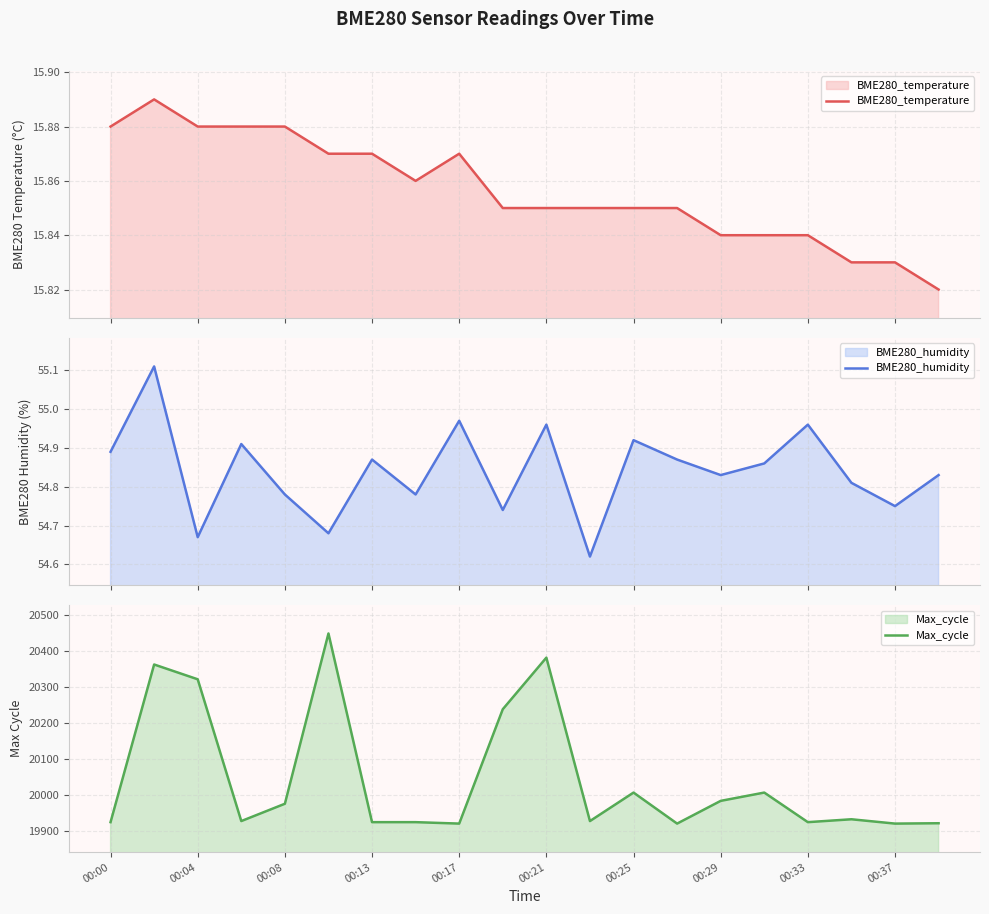

Which series has the largest total across all categories?

Max_cycle